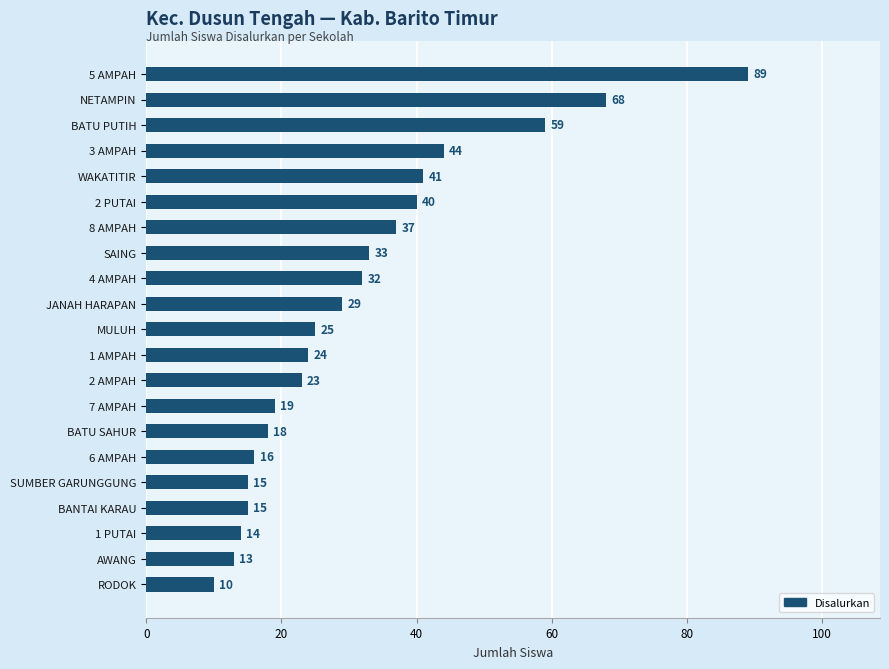

What is the smallest value displayed?

10